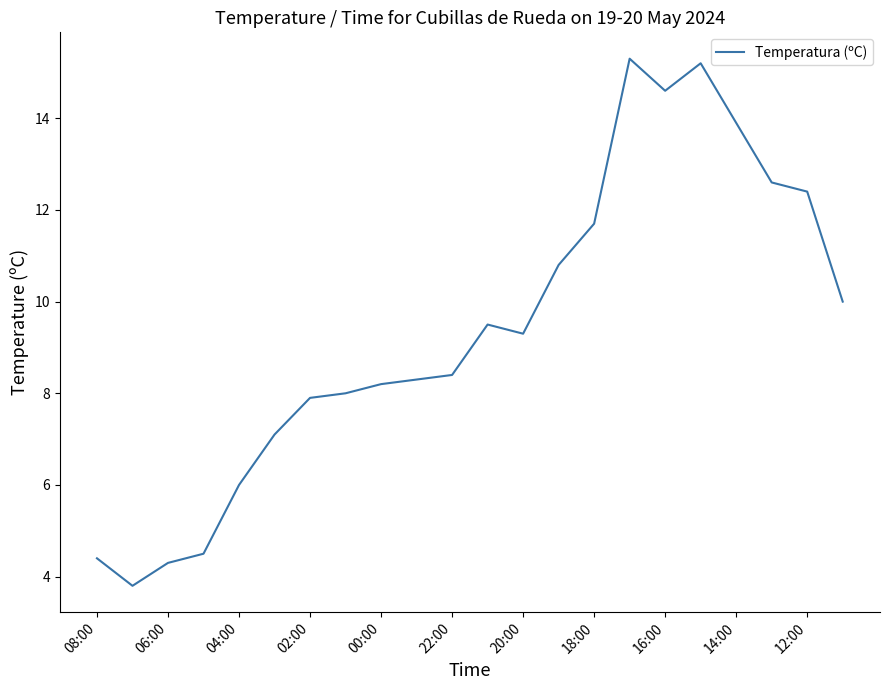

What is the minimum value shown in the chart?

3.8